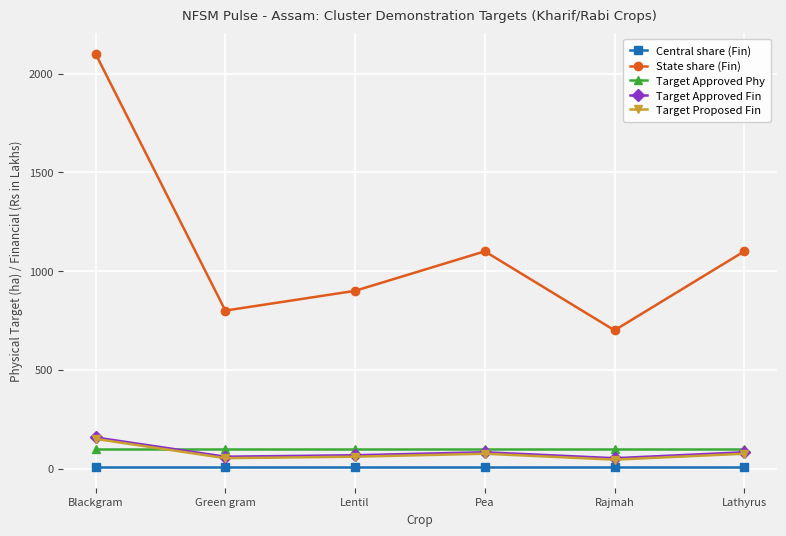

The value of Target Approved Phy at Rajmah is 100.0. True or false?

True